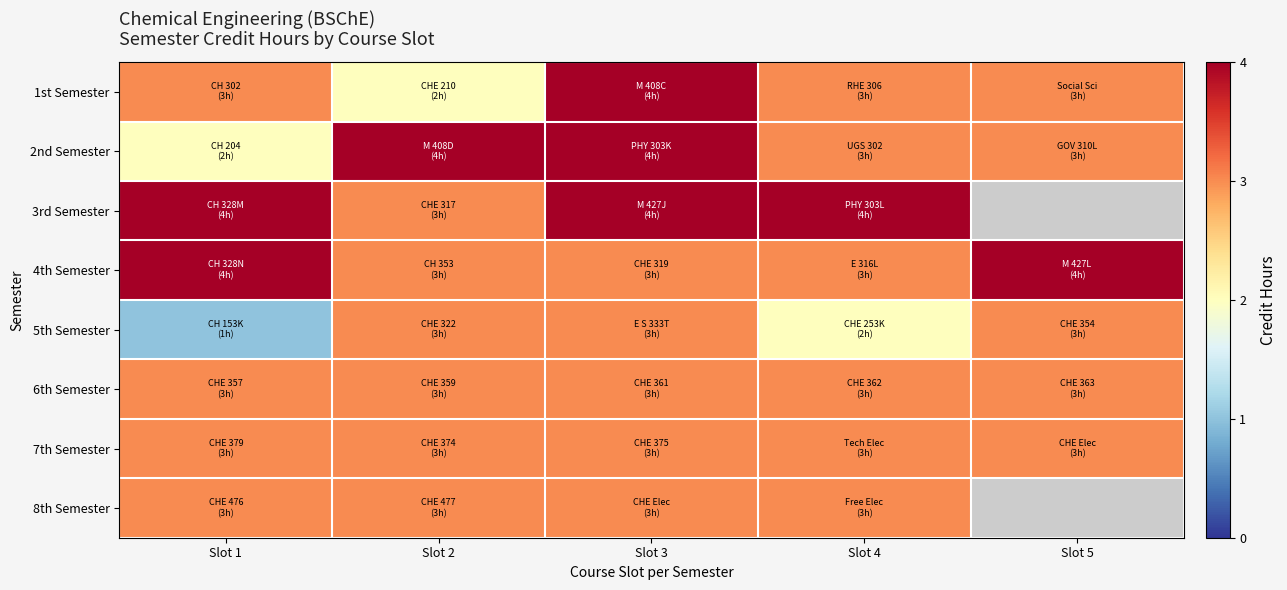

Count the number of data series in this chart.

8